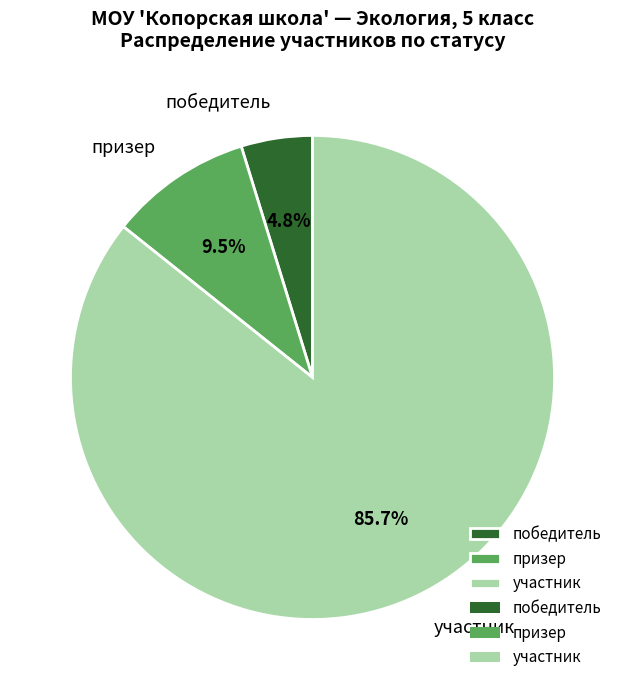

Combined, what portion of the pie is победитель and призер?

14.3%